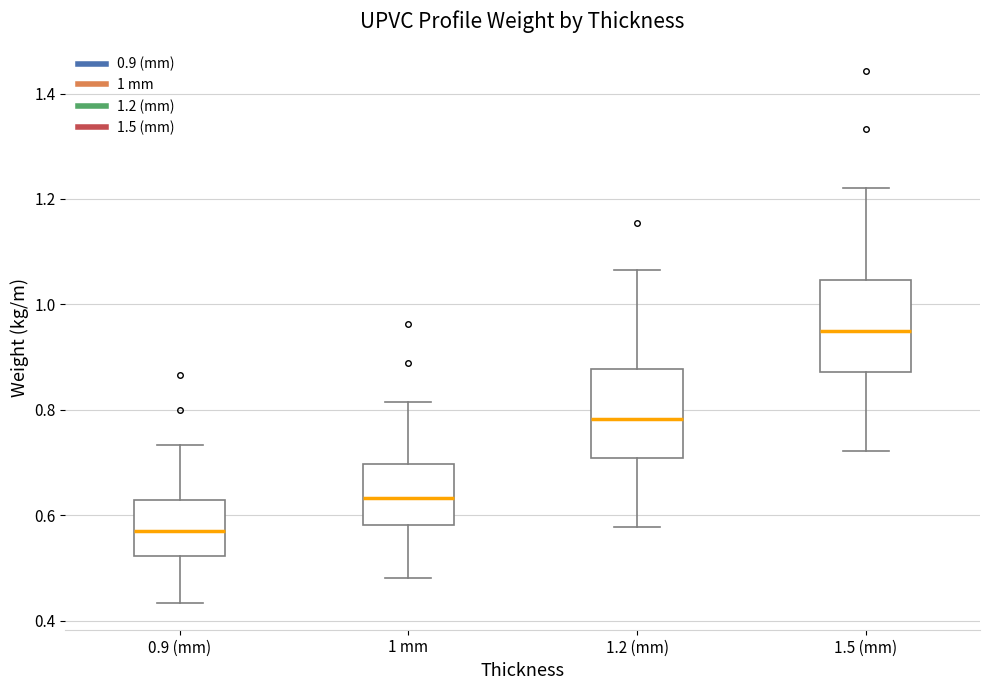

Which box has the highest median line?

1.5 (mm)